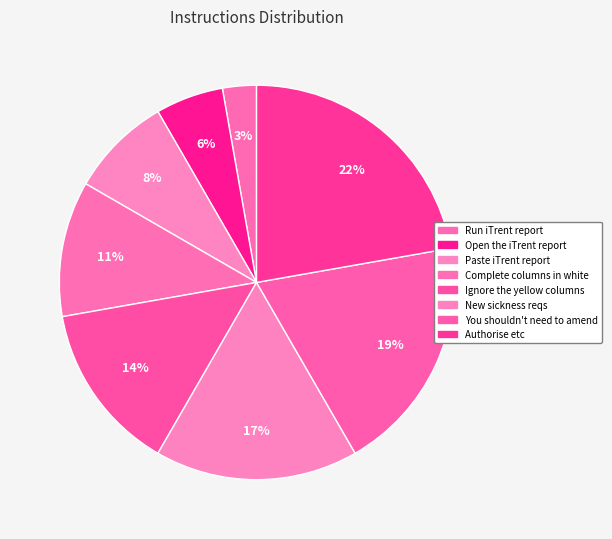

What is the change in value from Open the iTrent report to New sickness reqs?

+4